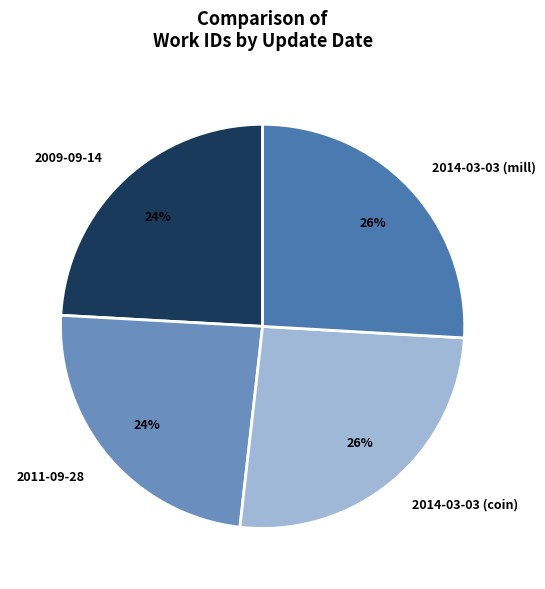

Count the number of slices in the pie.

4